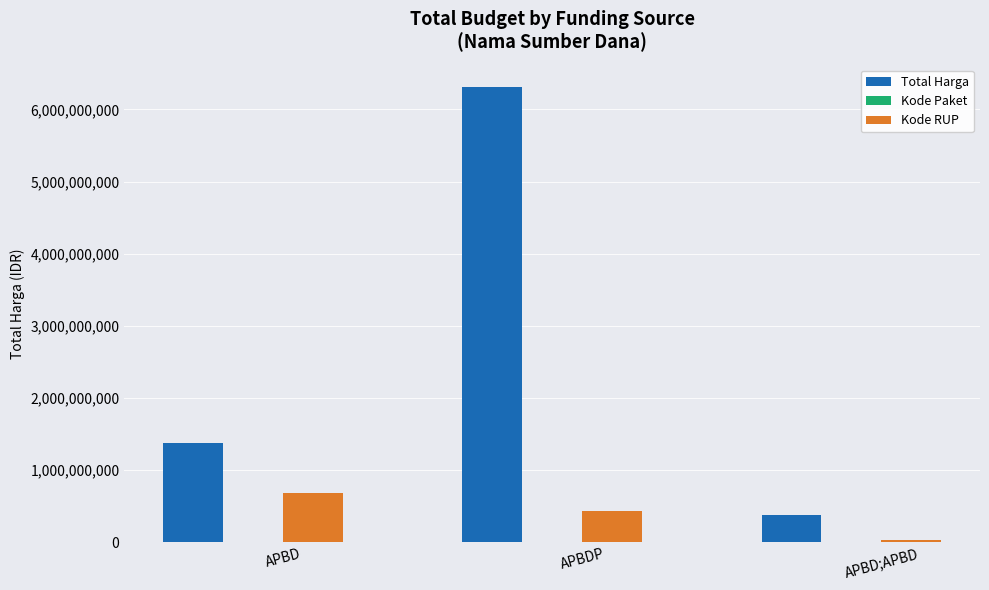

True or false: Total Harga has a value of 537235875 at APBD.

False